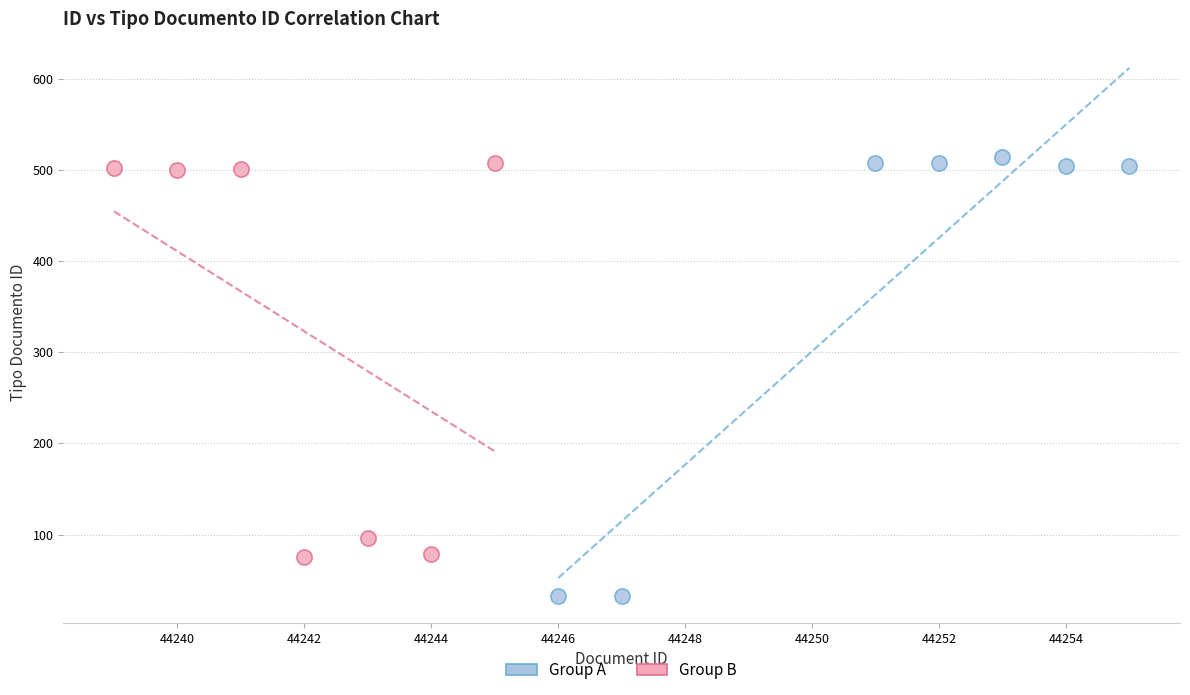

Which series contains the lowest Y value?

Group A